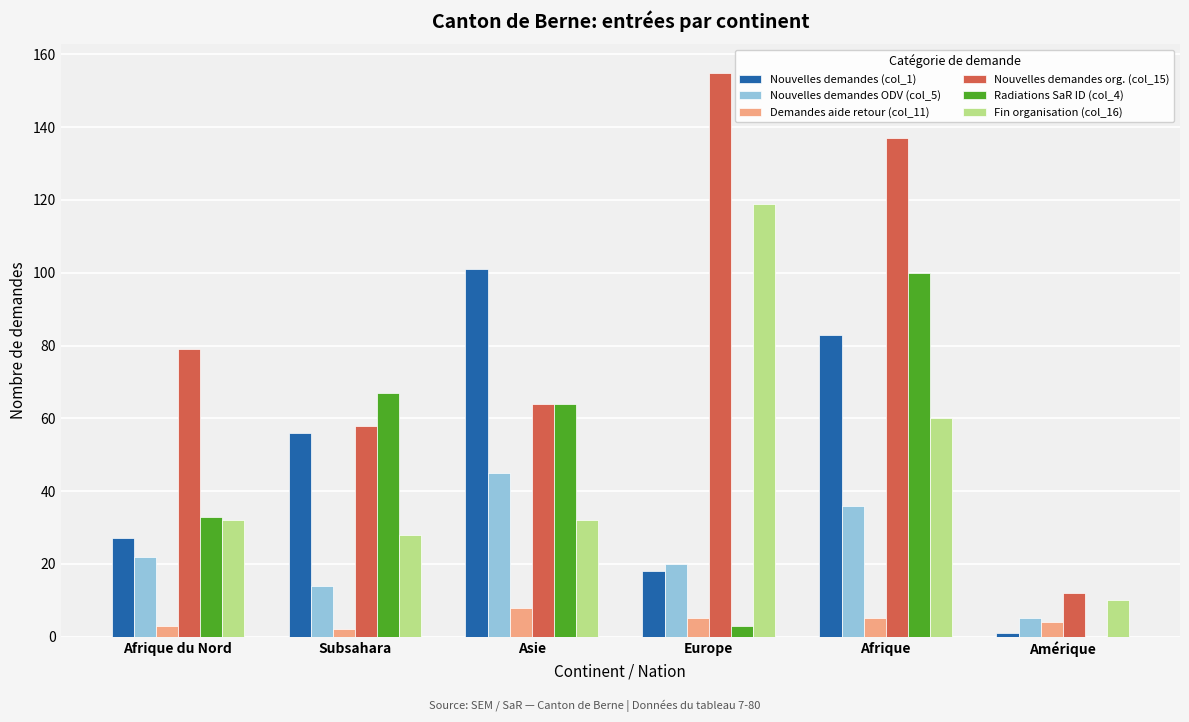

Is the value of Fin organisation (col_16) at Asie greater than the value of Nouvelles demandes ODV (col_5) at Amérique?

Yes